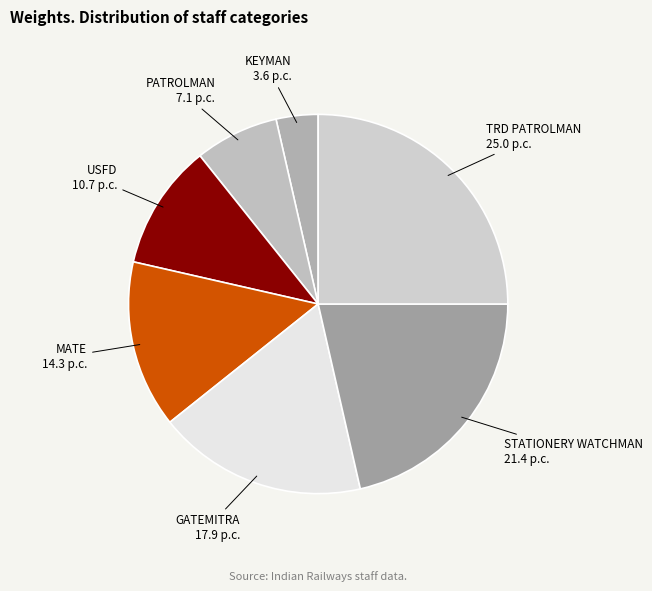

Which category has the biggest portion of the pie?

TRD PATROLMAN